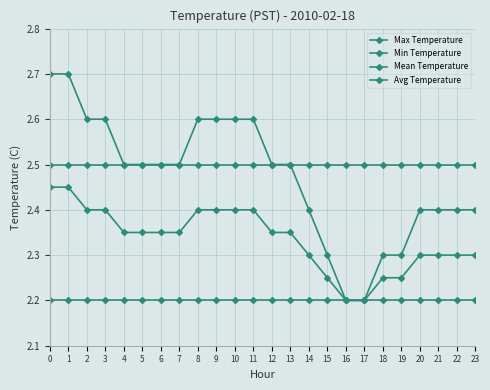

How many distinct data groups are displayed?

4